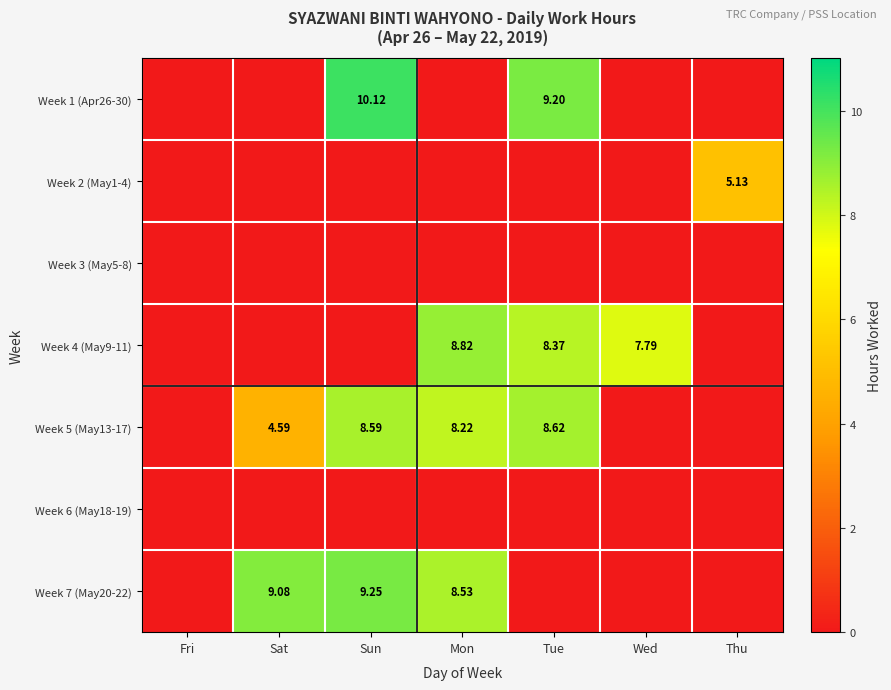

At which label does Week 3 (May5-8) reach its minimum?

Fri